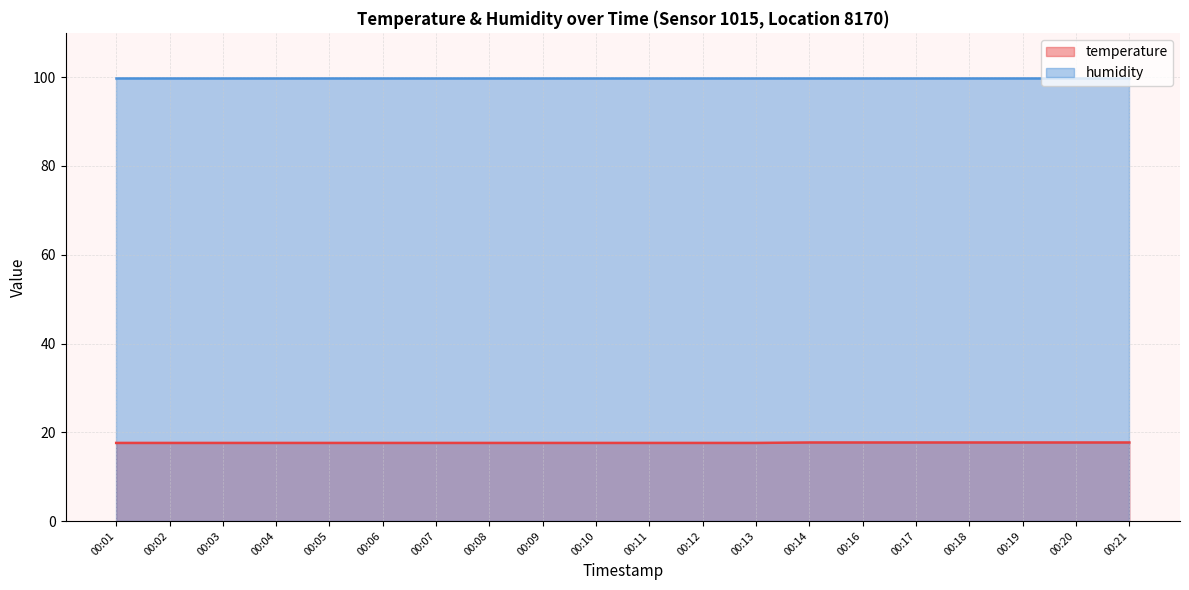

Read the value at 00:11.

17.6